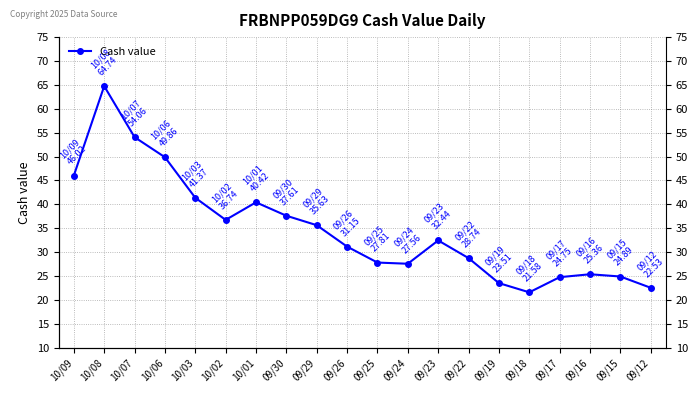

At which category does the chart reach its minimum across all series?

09/18